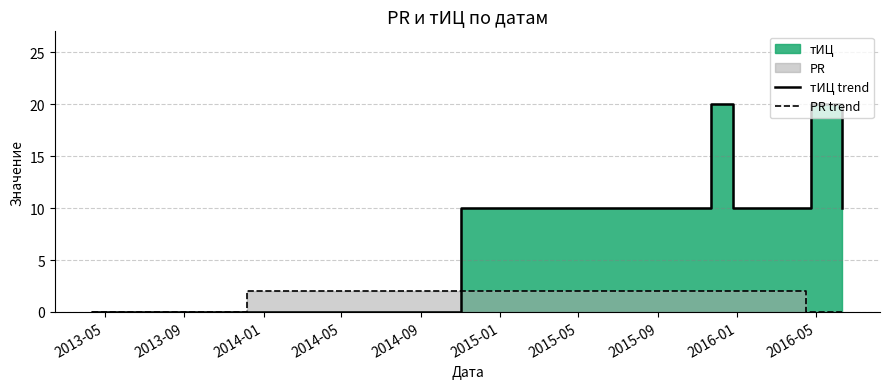

After their last crossing, which series has the higher values: тИЦ trend or PR trend?

тИЦ trend